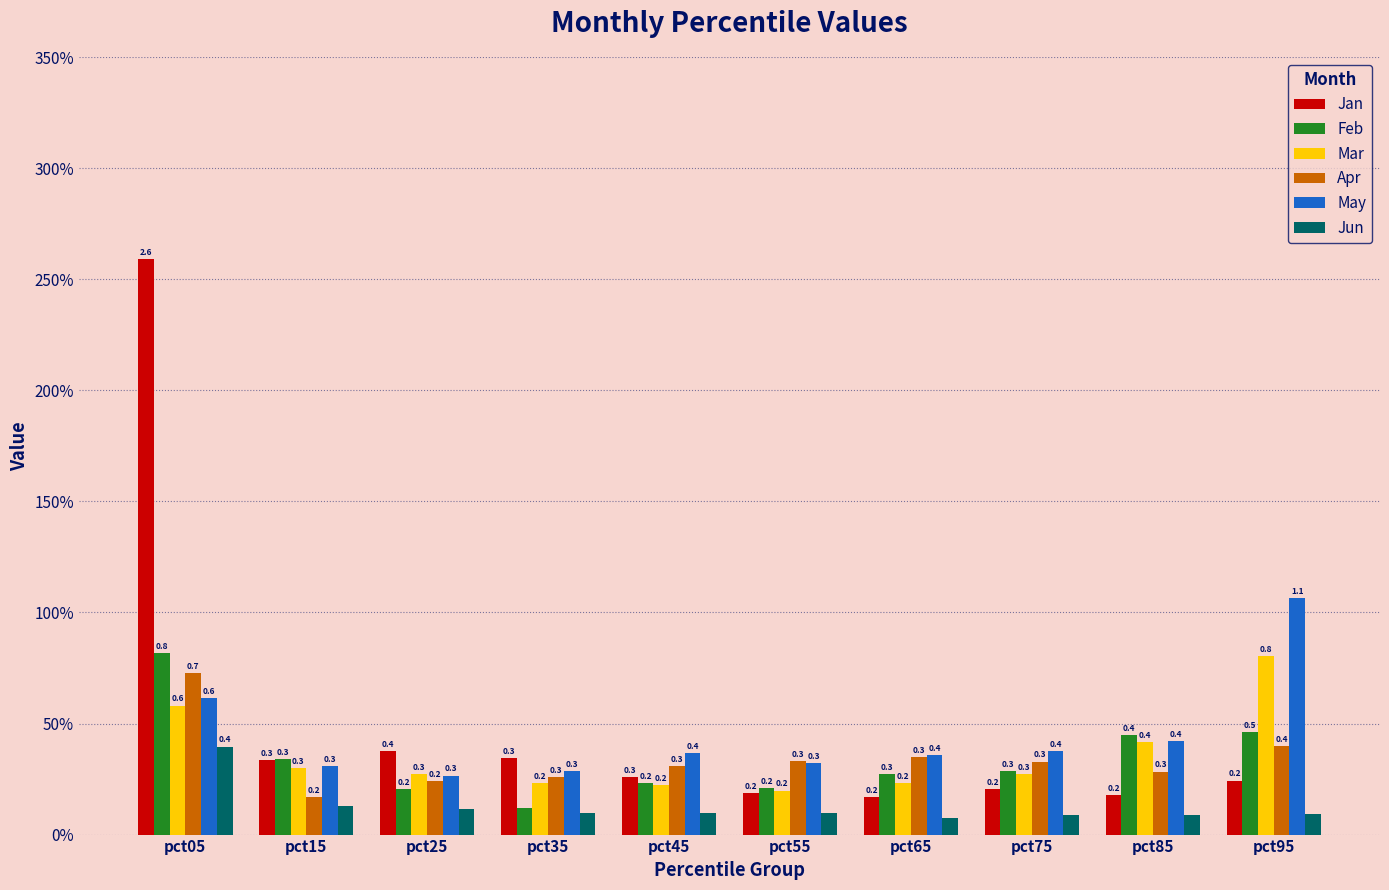

Which category has the highest value across all series?

pct05